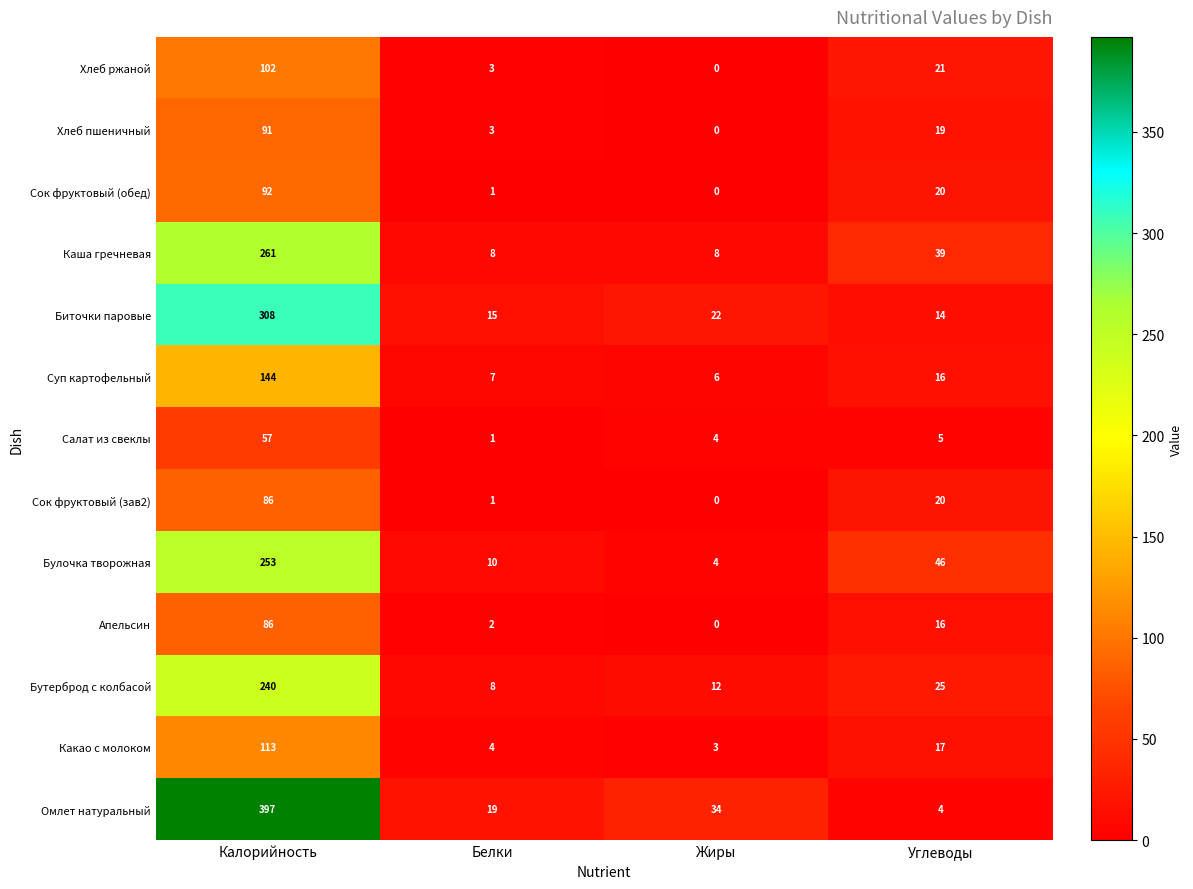

At which label is Салат из свеклы closest to 29?

Углеводы